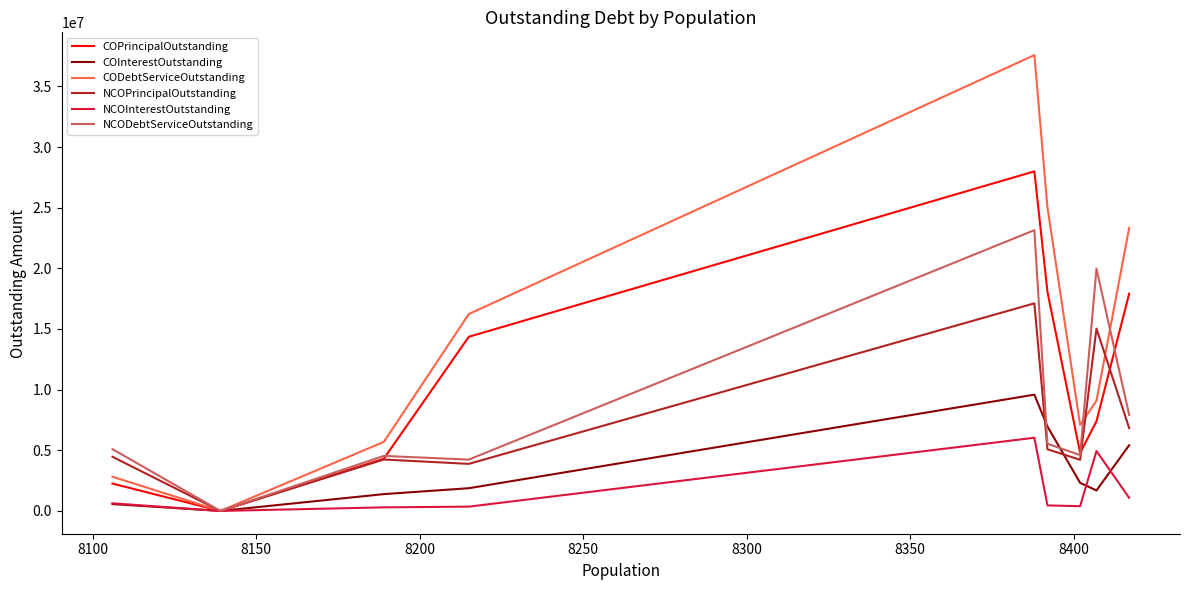

How many lines are shown in the chart?

6